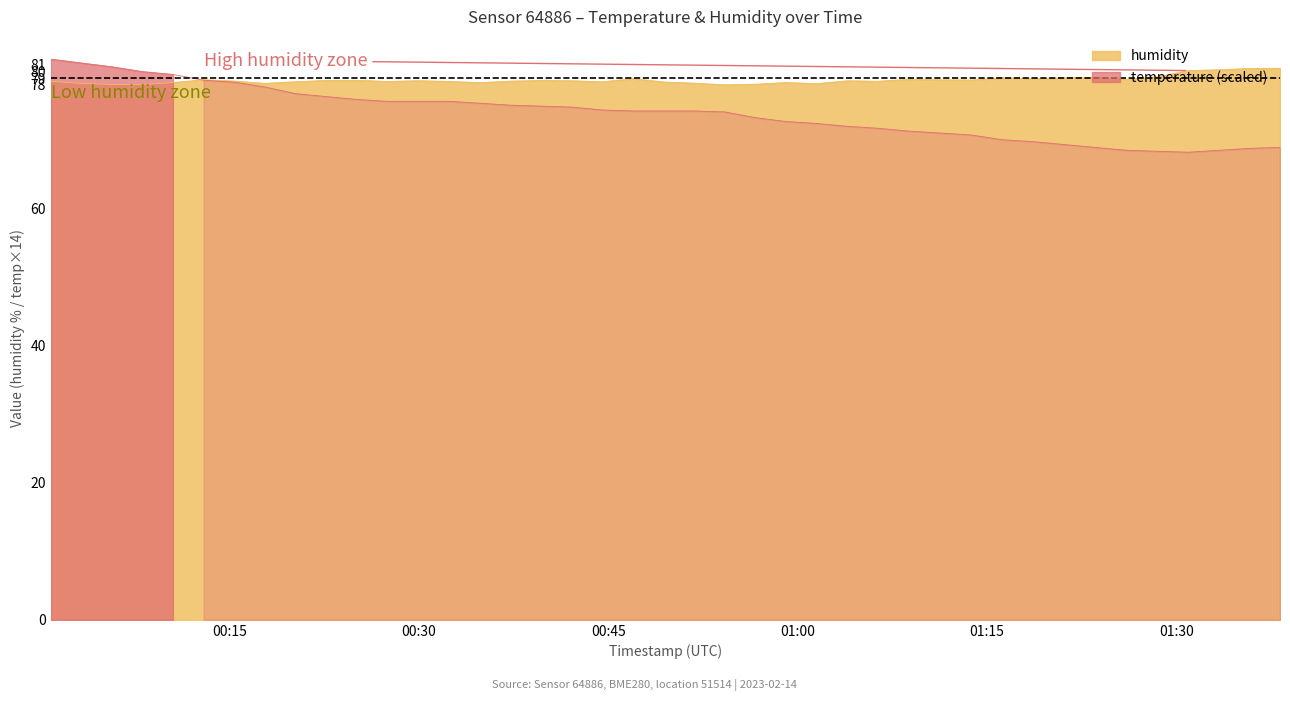

Which category has the lowest value in the temperature series?

2023-02-14T01:30:56